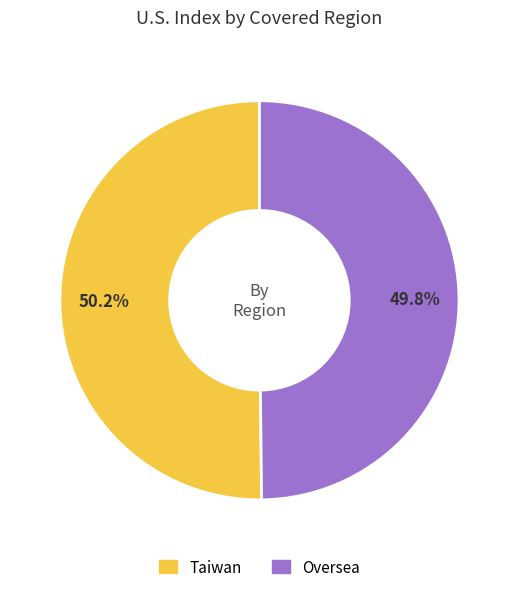

What percentage is the Oversea slice, to the nearest percent?

50%